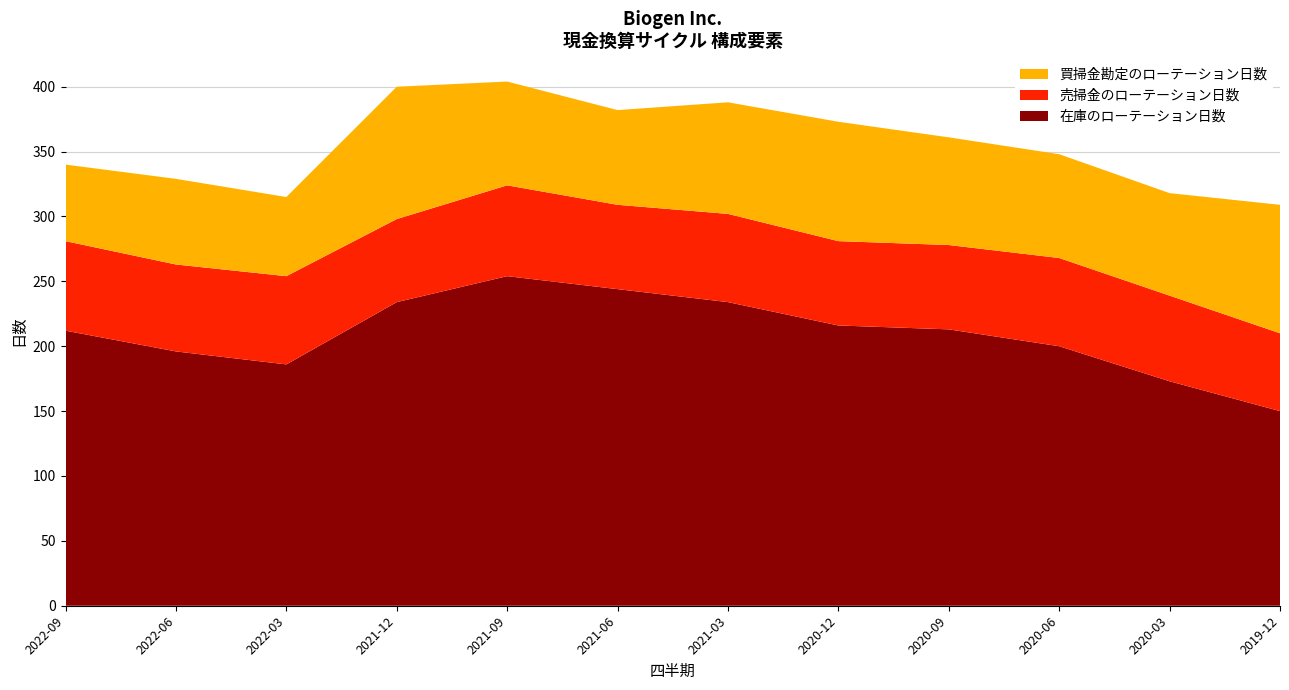

Reading left to right, list all the values displayed in this chart.

在庫のローテーション日数: 212	196	186	234	254	244	234	216	213	200	173	150
売掃金のローテーション日数: 69	67	68	64	70	65	68	65	65	68	66	60
買掃金勘定のローテーション日数: 59	66	61	102	80	73	86	92	83	80	79	99